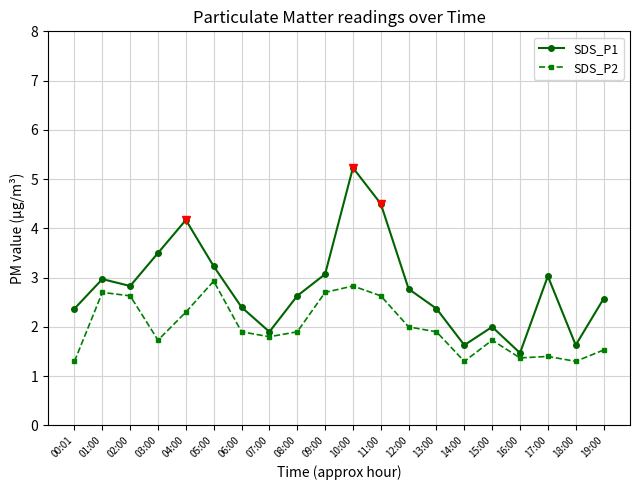

The SDS_P2 series shows 2.7 at 09:00. True or false?

True